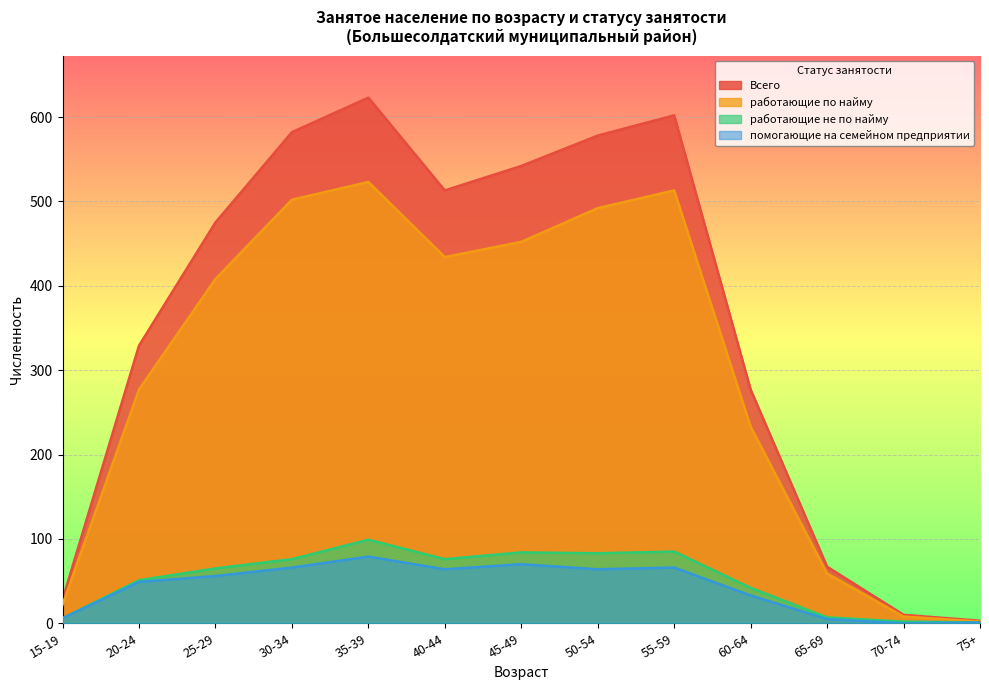

What is the total value across all series at 35-39?

1324